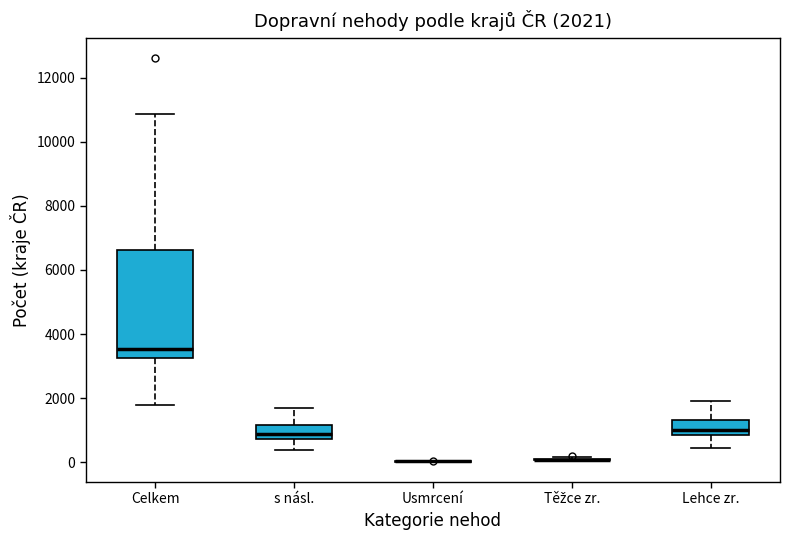

Comparing the boxes themselves (not the whiskers), which one is the tallest?

Celkem